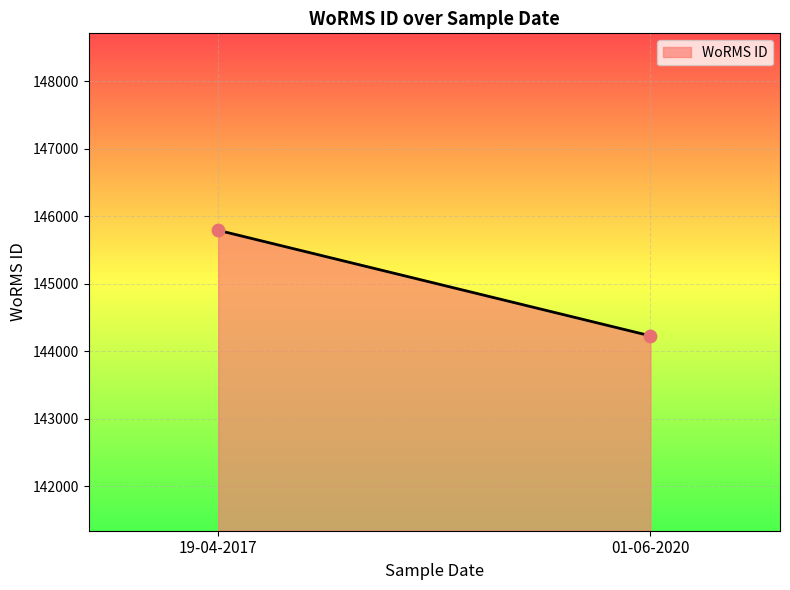

What is the average Y value?

145009